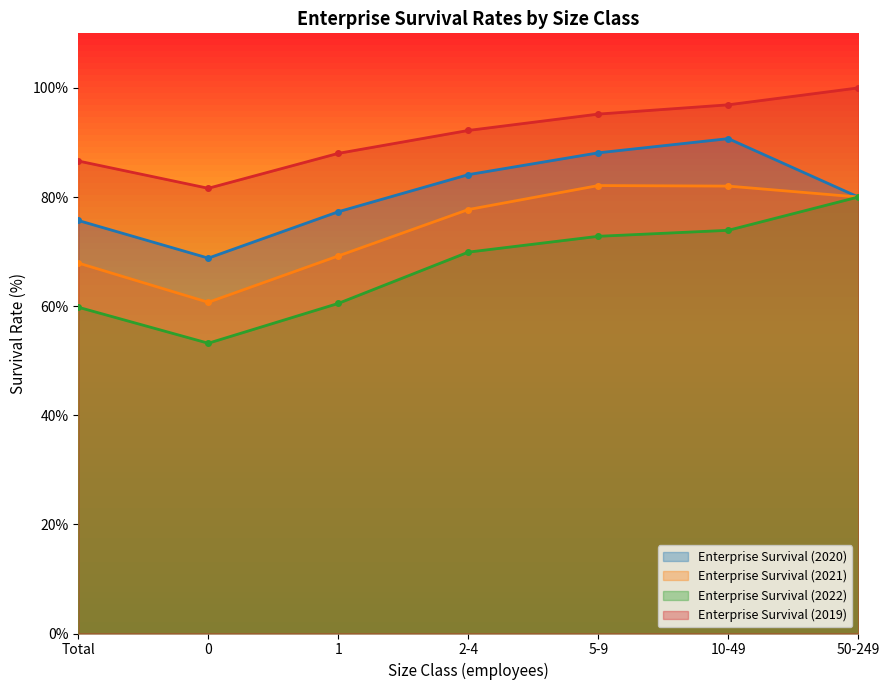

What are all the series names shown in the legend?

Enterprise Survival (2020), Enterprise Survival (2021), Enterprise Survival (2022), Enterprise Survival (2019)